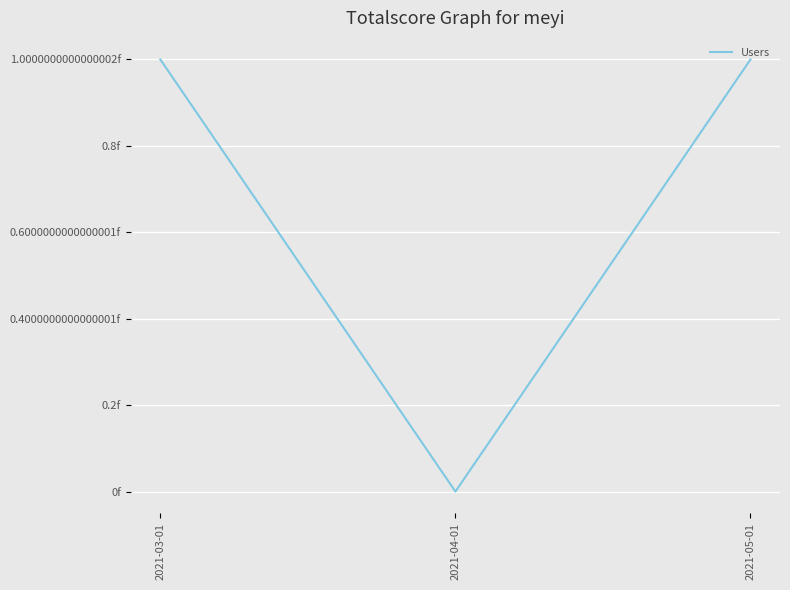

Which label corresponds to the largest value in the chart?

2021-03-01